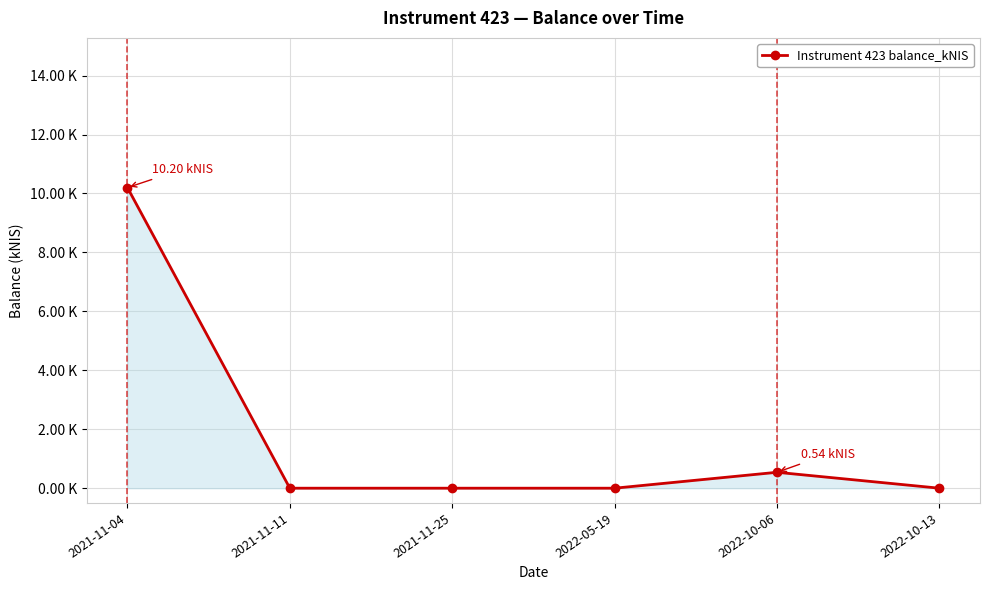

Is this an area chart (filled region under the line)?

Yes